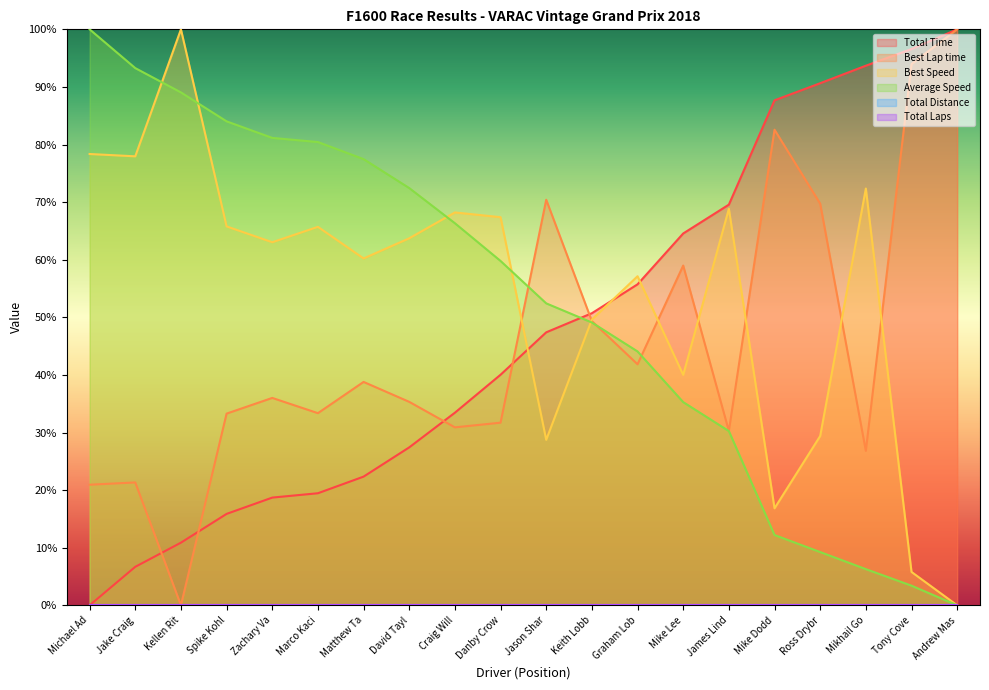

How many lines are shown in the chart?

6